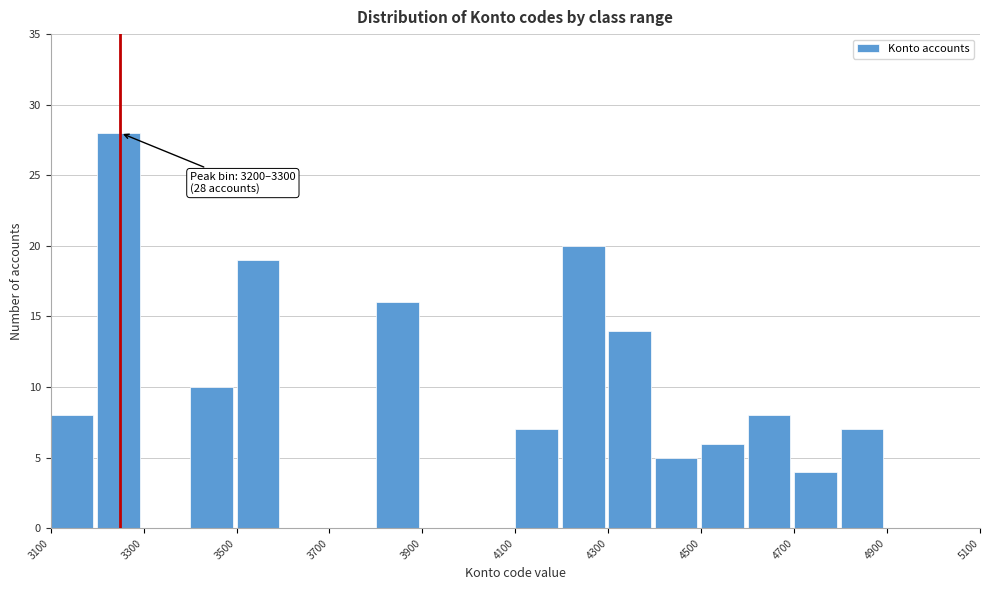

Over which range of the x-axis is the bar tallest?

3200 to 3300